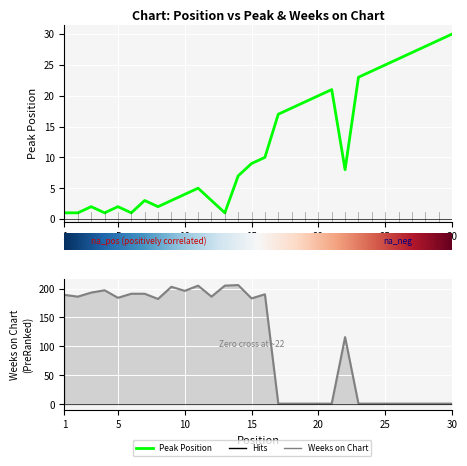

What is the difference between the second highest and minimum values in the Weeks on Chart series?

204